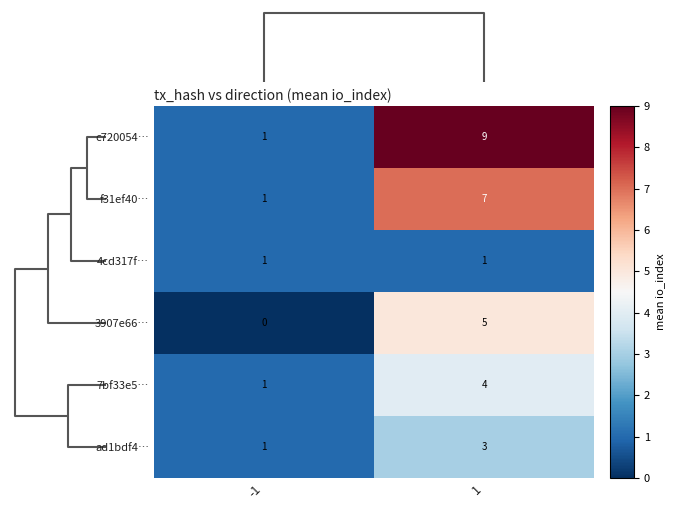

Reading left to right, what are all the values shown in this chart?

c720054…: -1=1	1=9
f31ef40…: -1=1	1=7
4cd317f…: -1=1	1=1
3907e66…: -1=0	1=5
7bf33e5…: -1=1	1=4
ad1bdf4…: -1=1	1=3